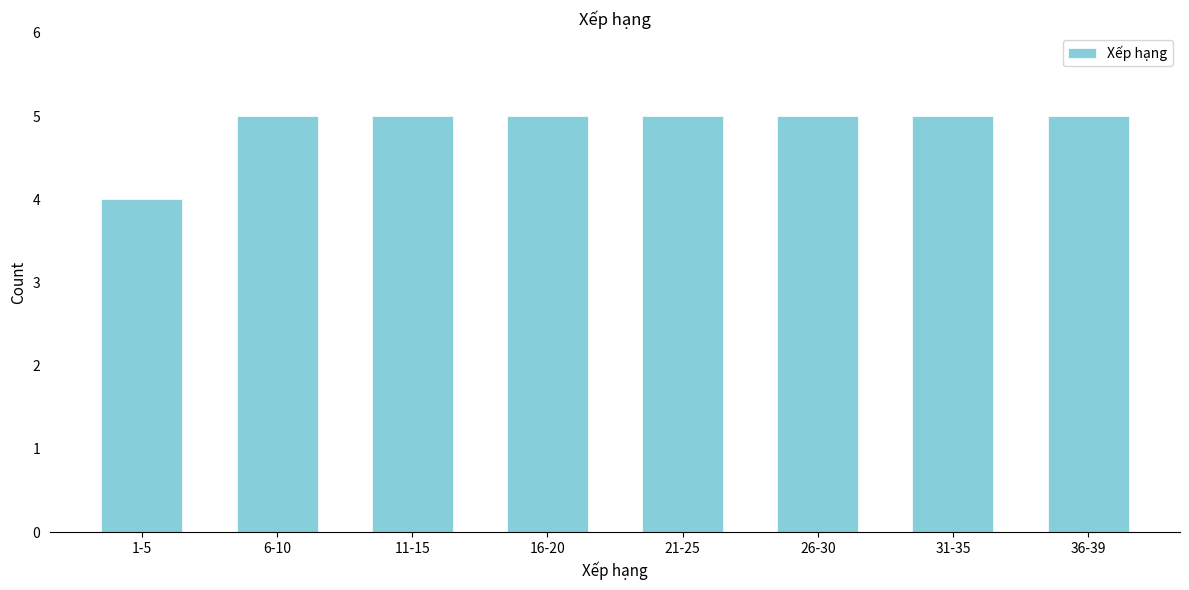

Reading right to left, transcribe all the data shown in this chart.

36-39=5	31-35=5	26-30=5	21-25=5	16-20=5	11-15=5	6-10=5	1-5=4